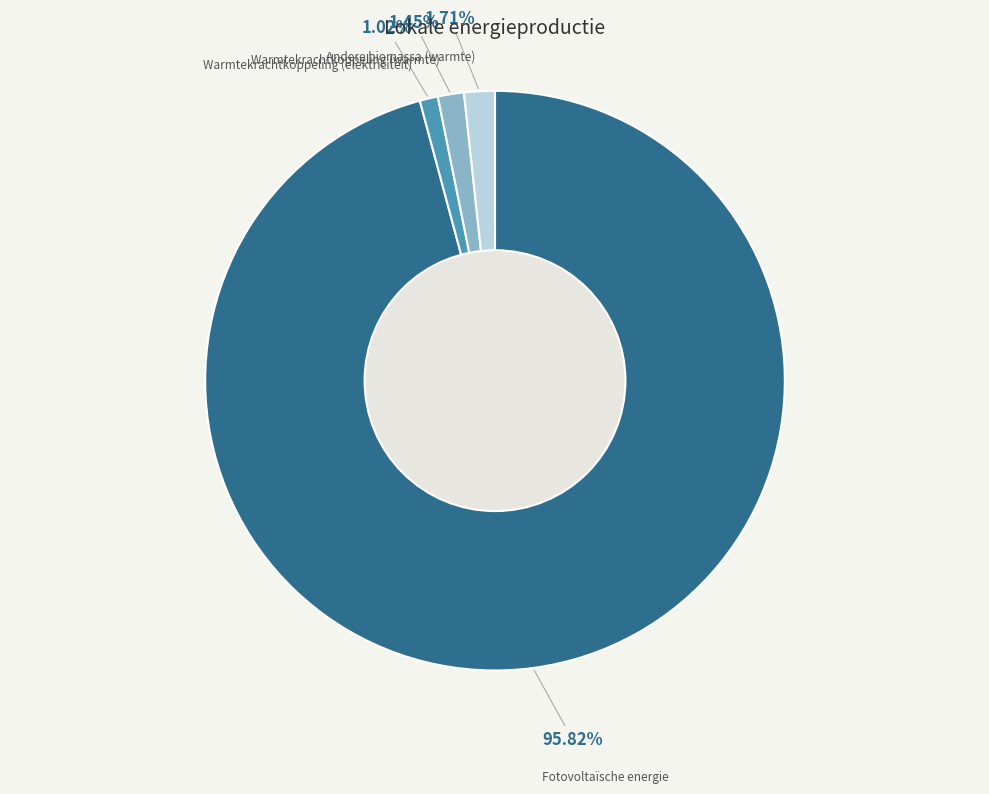

True or false: Warmtekrachtkoppeling (warmte) accounts for 11% of the total.

False